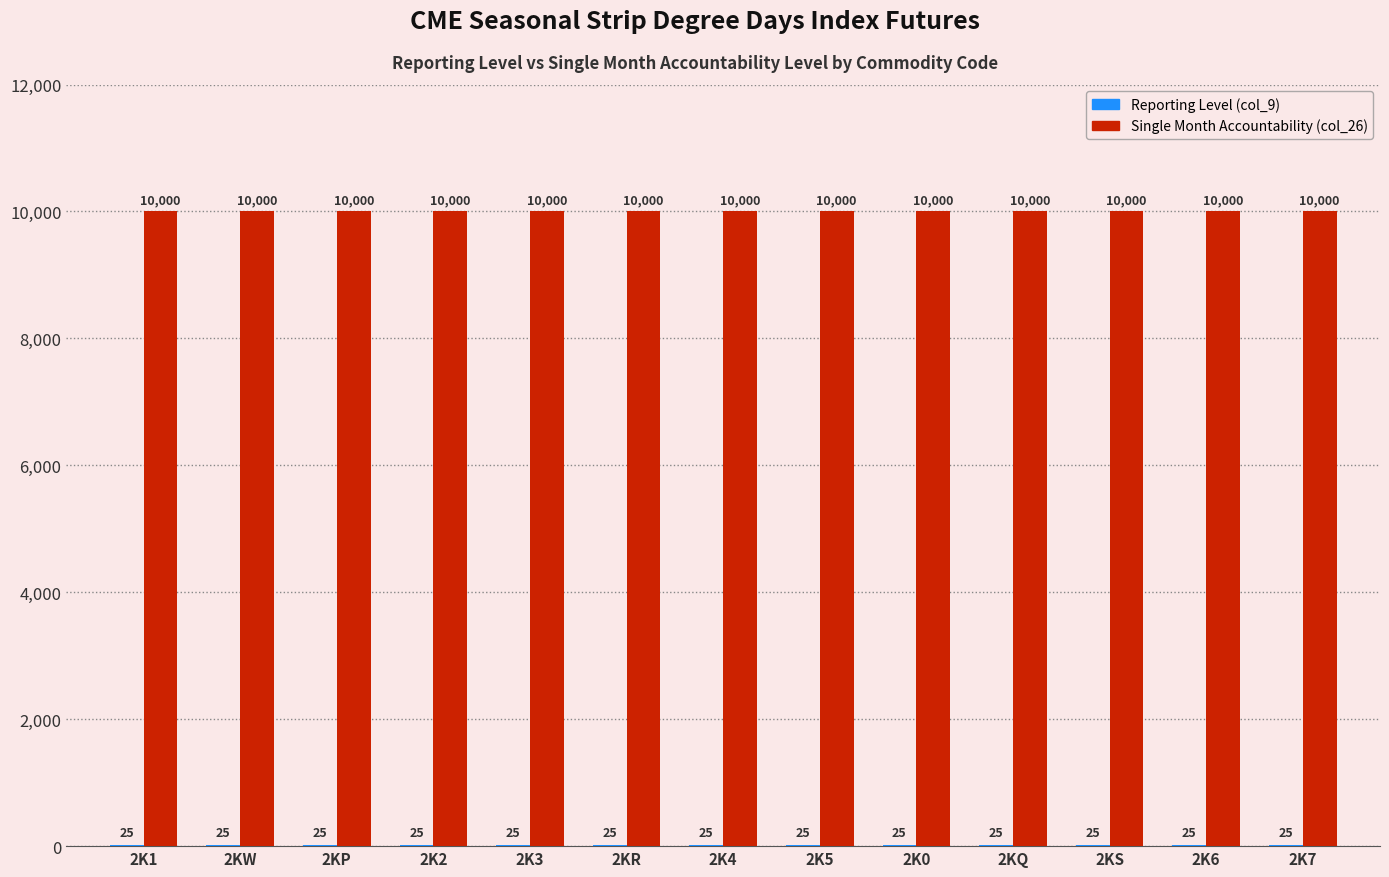

What is the total value across all series at 2K3?

10025